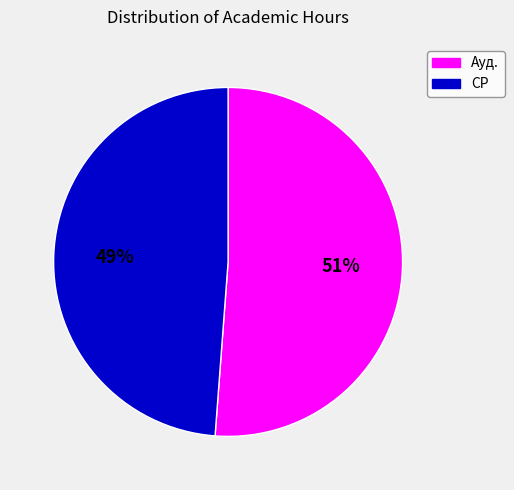

To the nearest percent, what is the combined percentage of Ауд. and СР?

100%